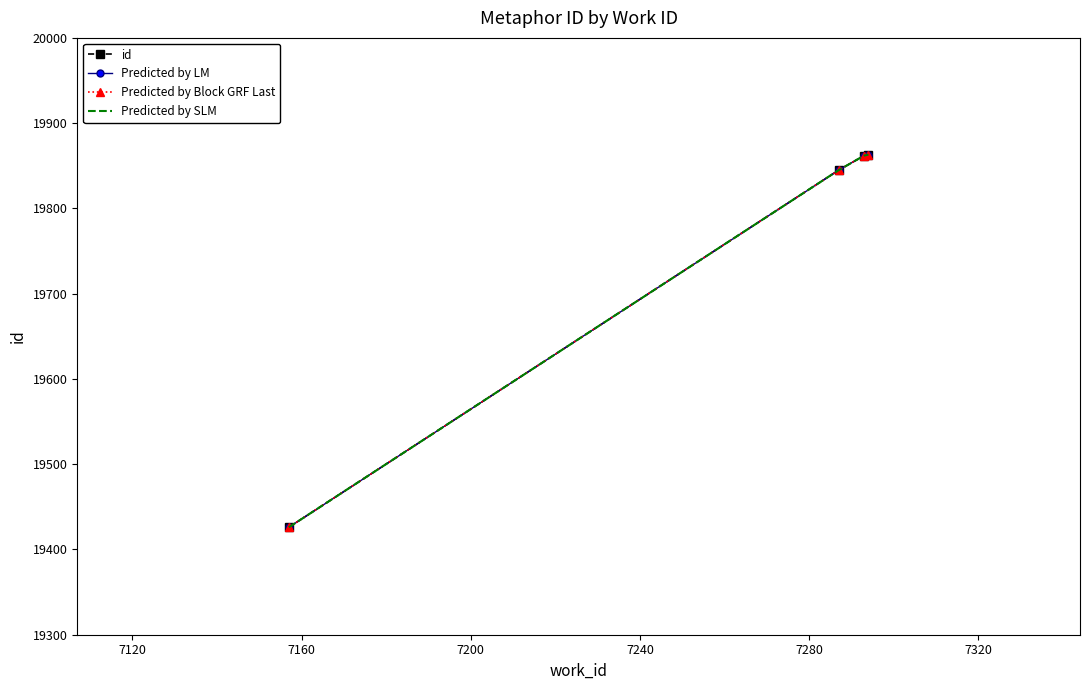

What is the value of the Predicted by LM point at the 2nd from the left?

19845